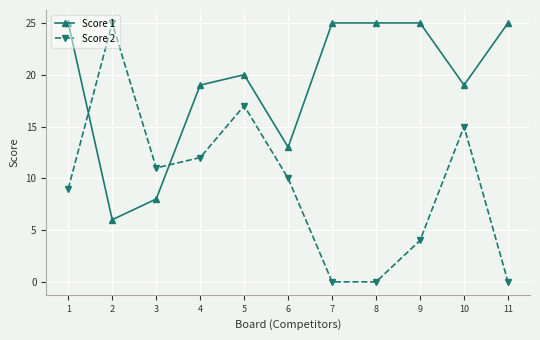

Is the value of Score 1 at 11 greater than the value of Score 2 at 4?

Yes